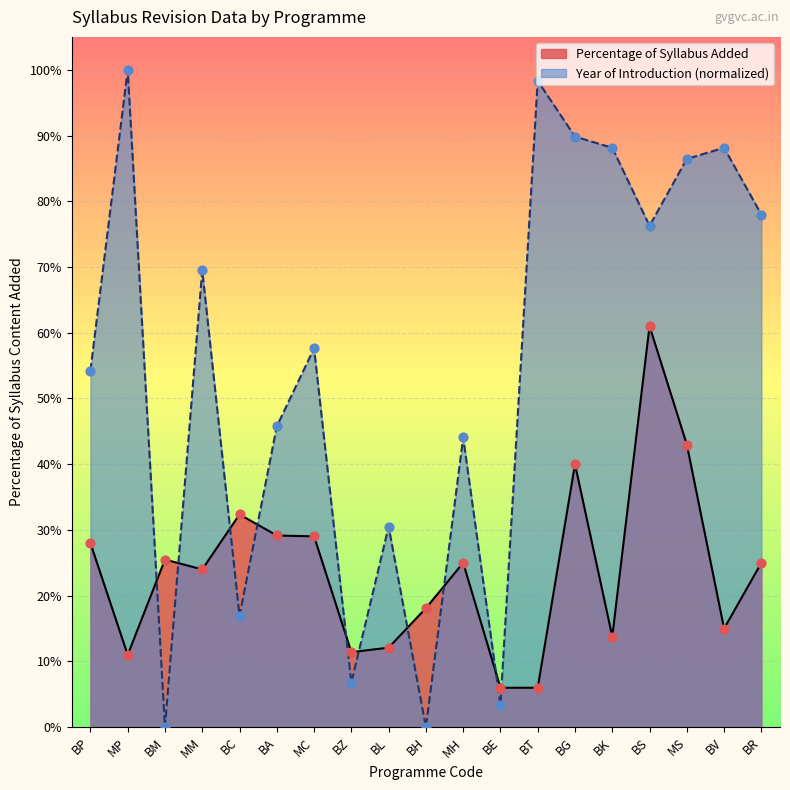

Is the value of Year of Introduction (normalized) at BE greater than the value of Percentage of Syllabus Added at MM?

No